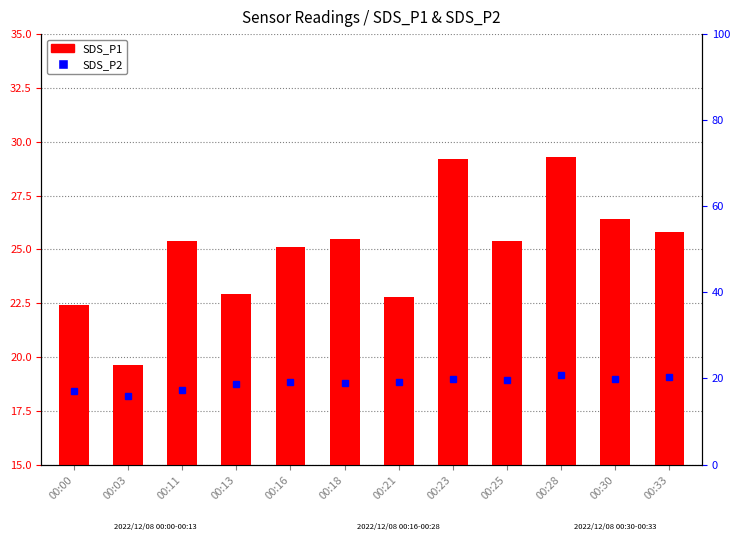

Rank the series by their maximum value, from highest to lowest.

SDS_P1, SDS_P2